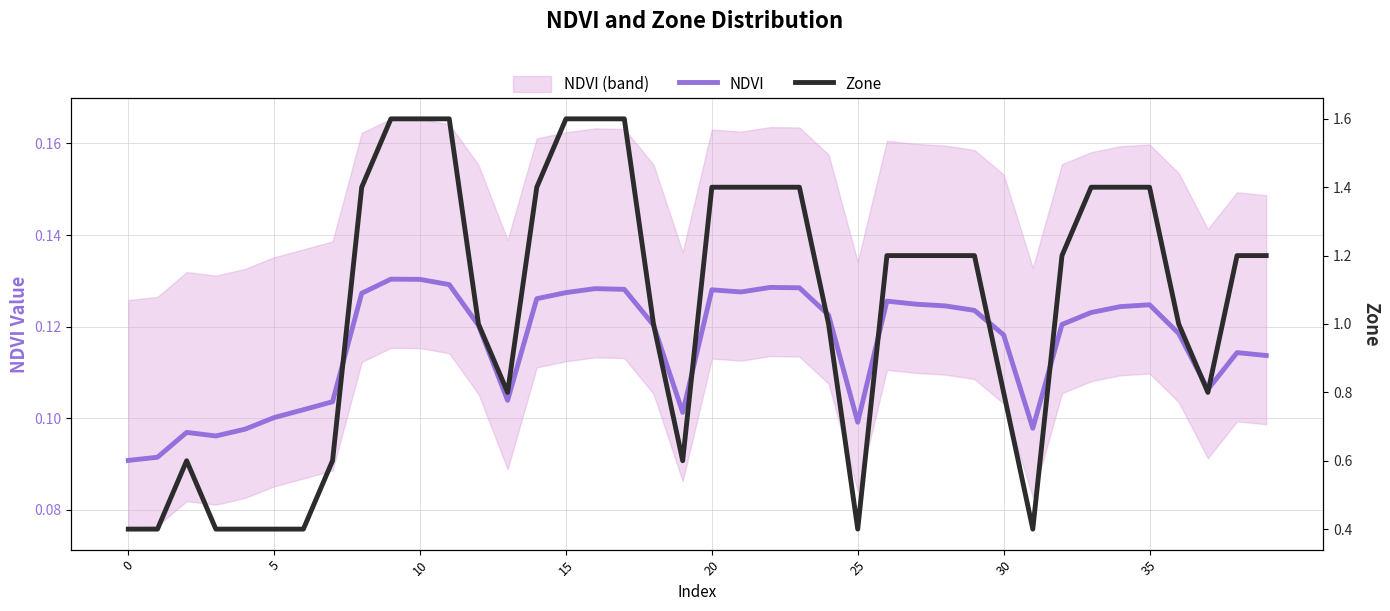

Count the number of categories in the chart.

40